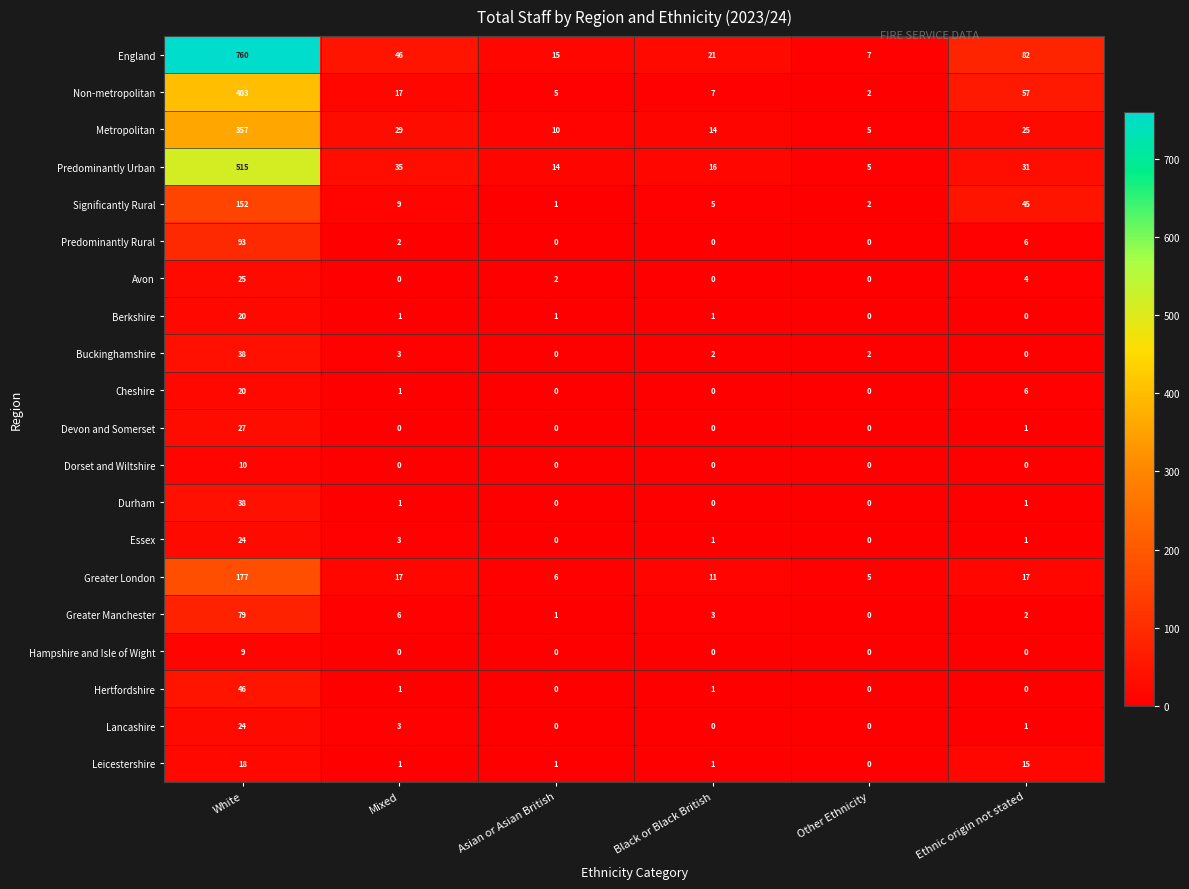

Count the number of data series in this chart.

20